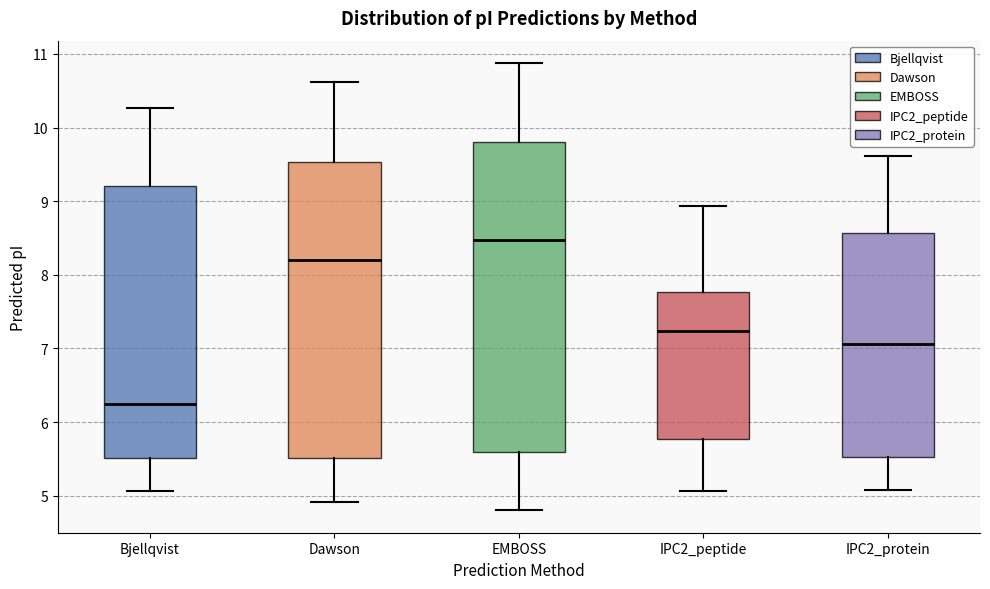

Which box's median line is the highest?

EMBOSS